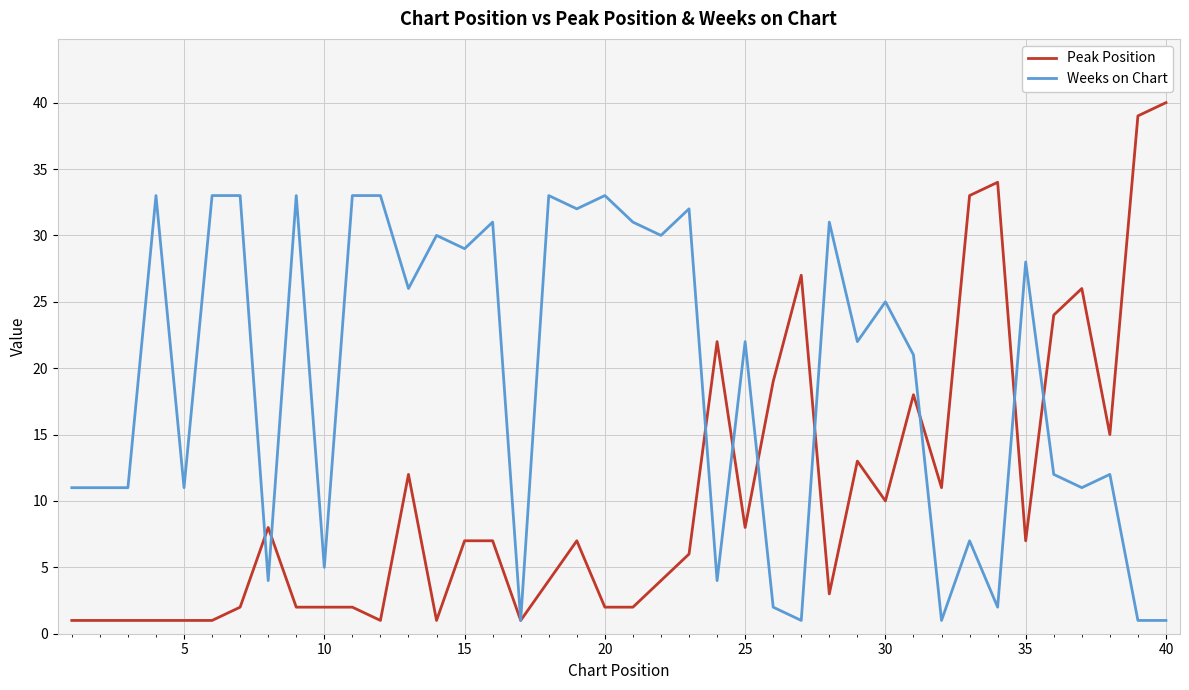

Rank the series by their average value, from lowest to highest.

Peak Position, Weeks on Chart